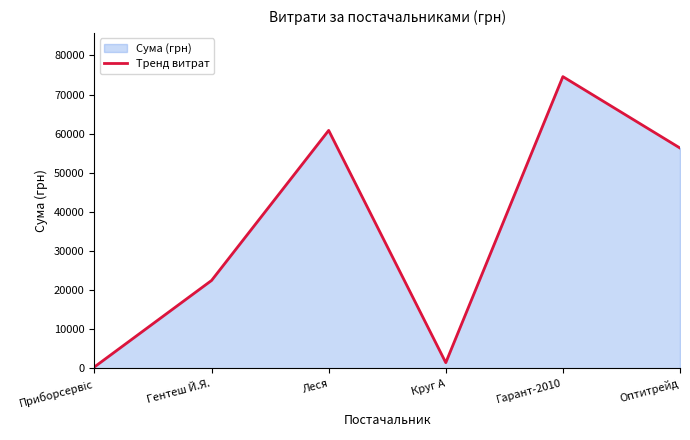

What is the label of the 6th point from the right?

Приборсервіс